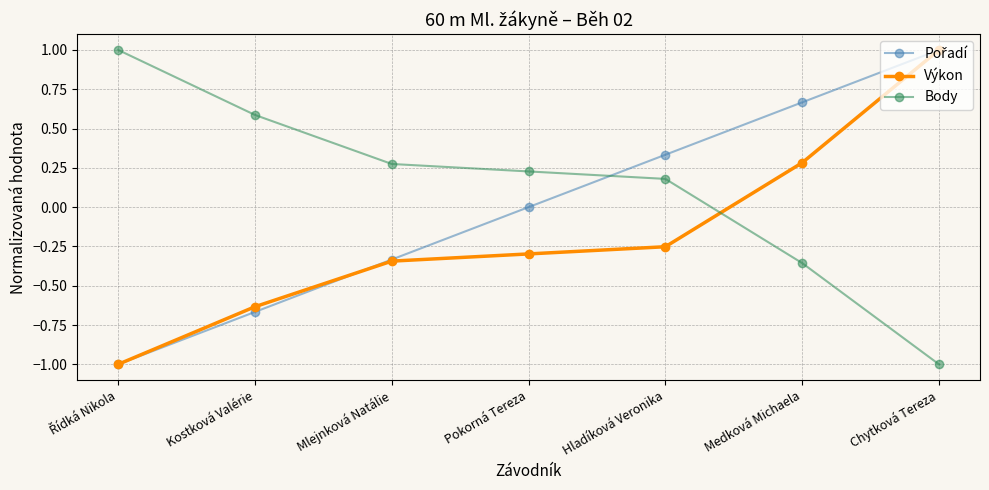

True or false: Výkon and Body cross at least once.

True